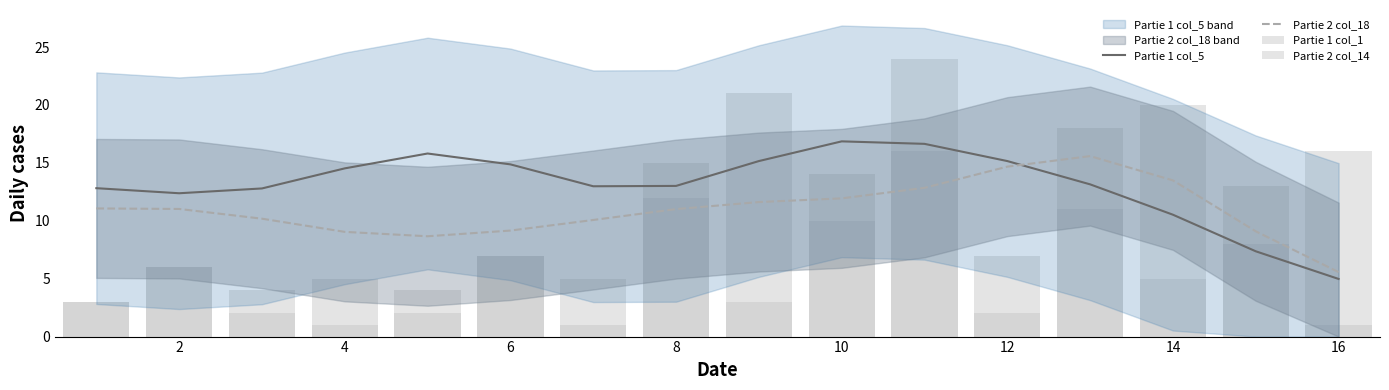

The Partie 2 col_18 series shows 4.1 at 14. True or false?

False